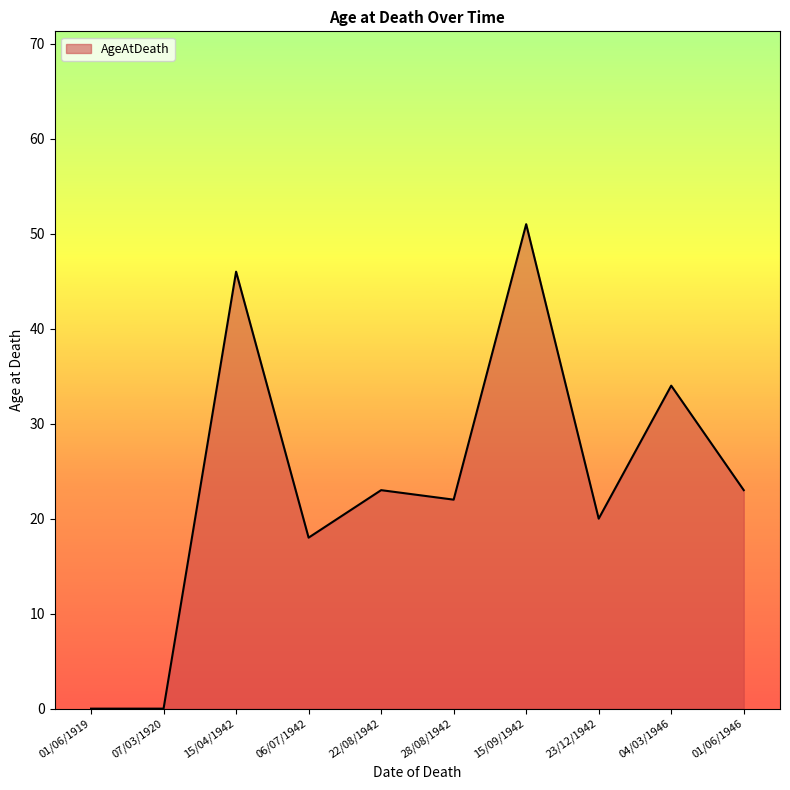

At which category does the data reach its first local peak?

15/04/1942